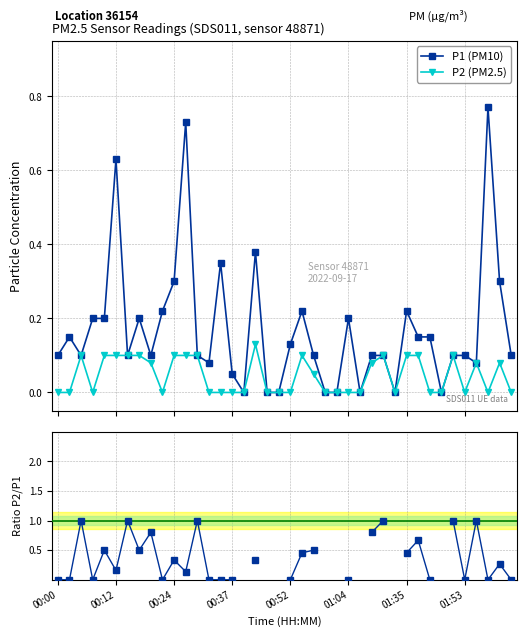

True or false: P1 (PM10) has more than 0 interior local peaks.

True